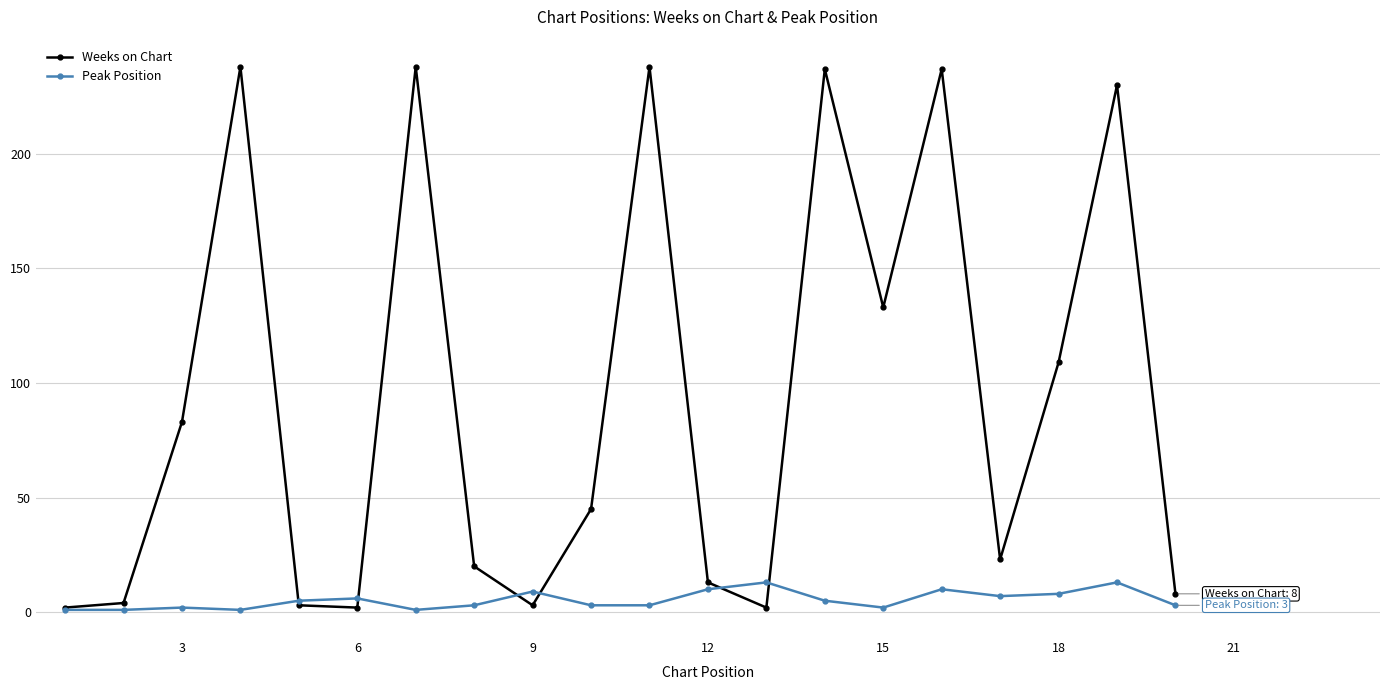

List the series in order of their overall mean, lowest first.

Peak Position, Weeks on Chart